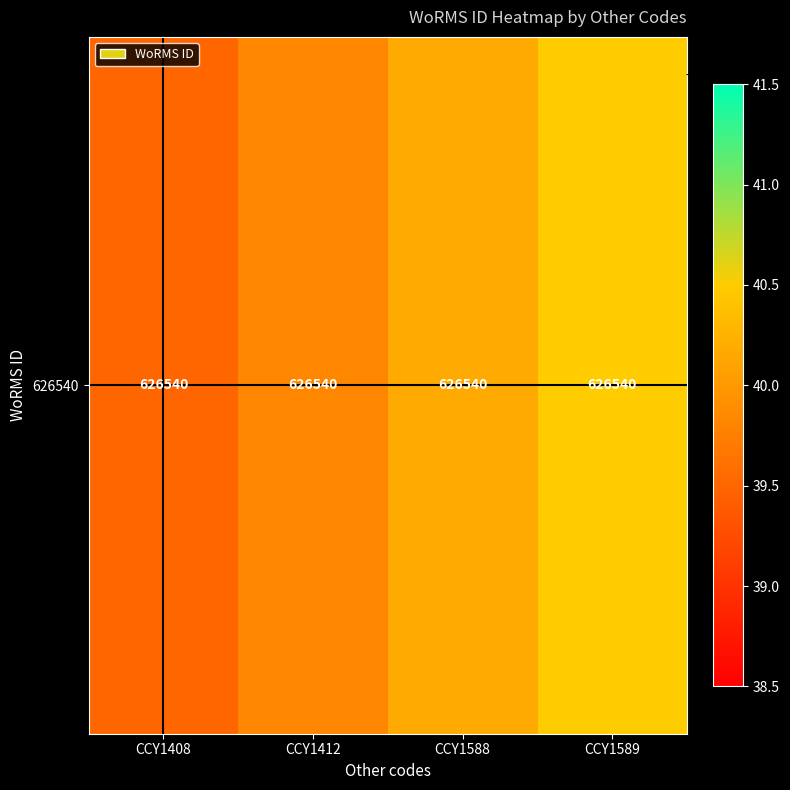

What is the sum of all values?

2506160.0